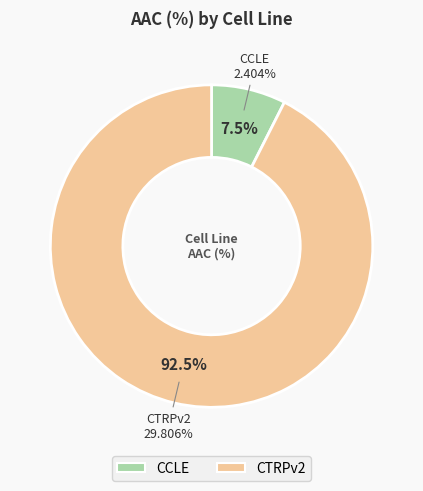

Is there a majority slice in this chart?

Yes